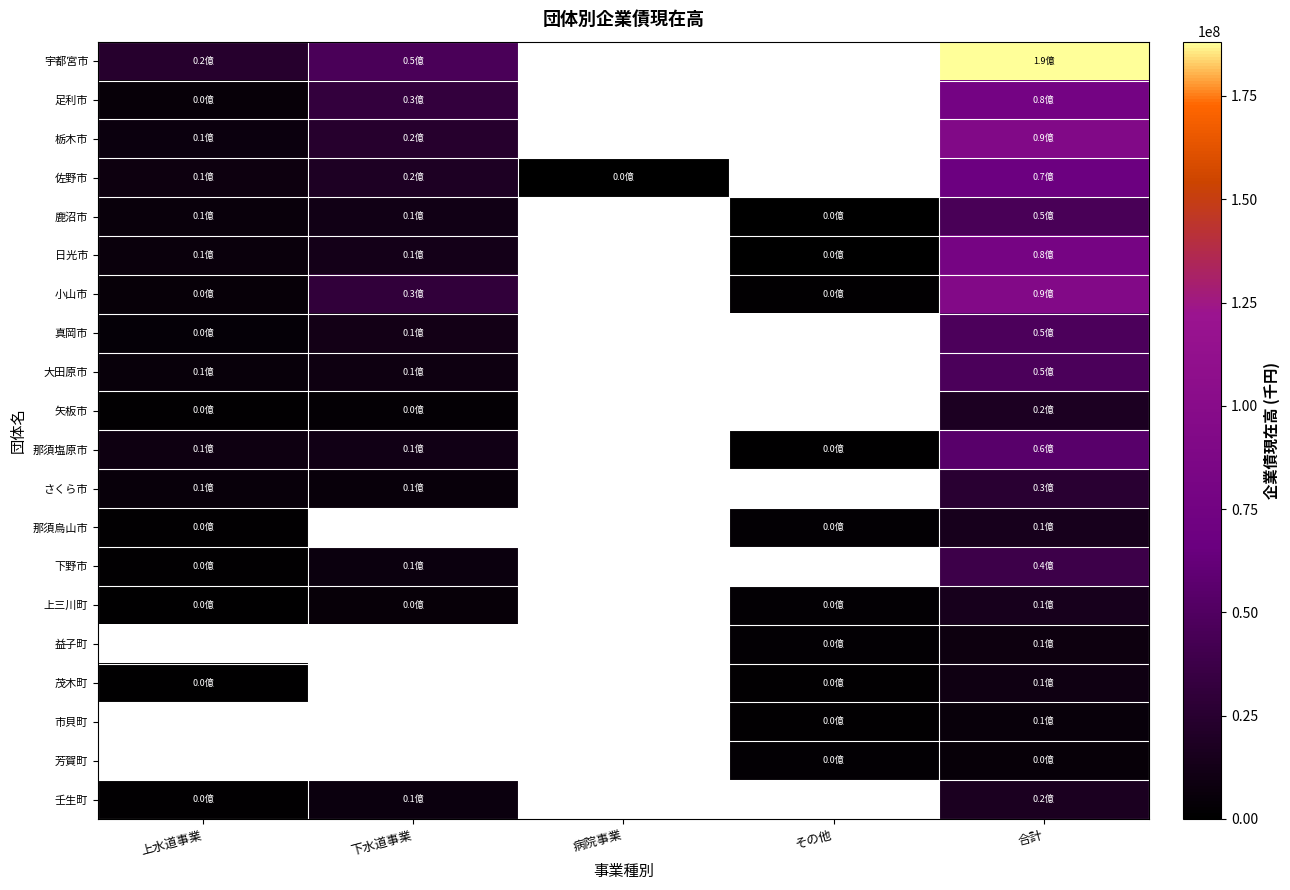

How many values in 足利市 are above zero?

3